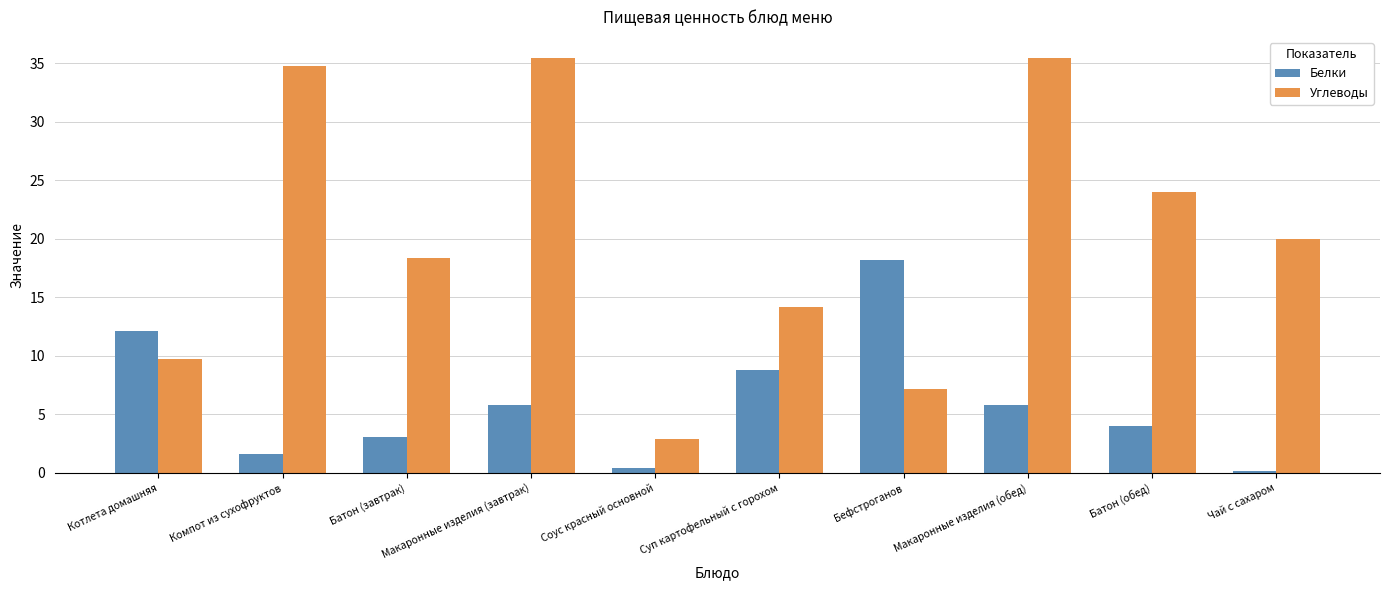

What is the maximum value shown in the chart?

35.5